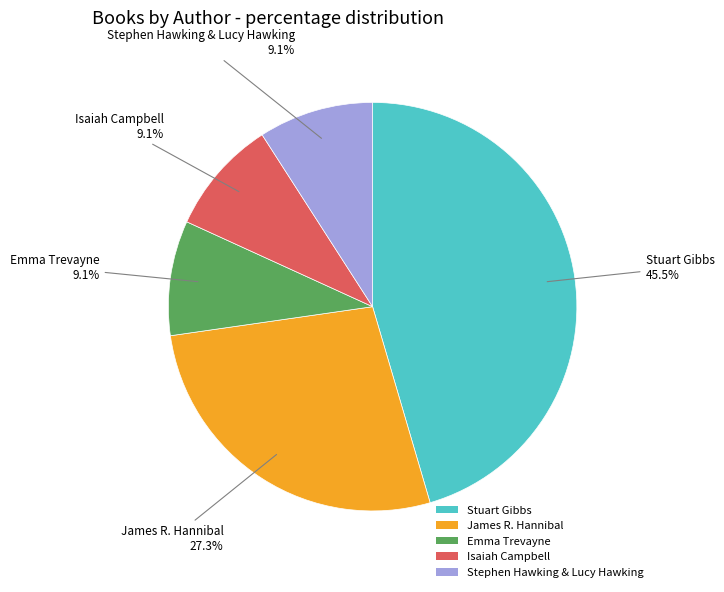

Is there any slice that represents more than half of the pie?

No